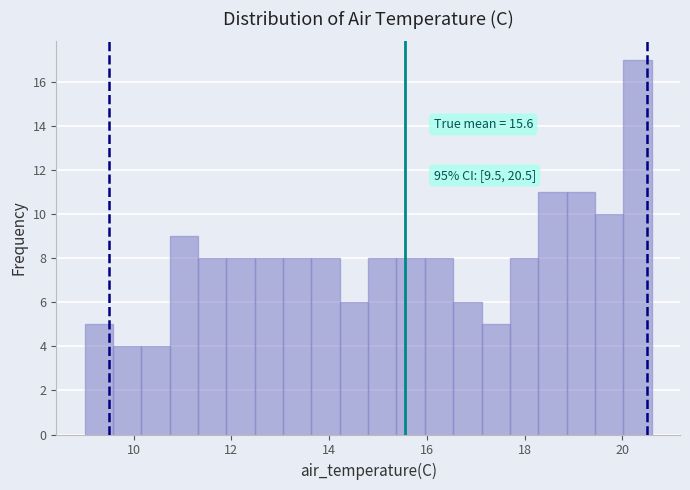

Read against the x-axis, roughly where is the centre of the tallest bar?

20.4